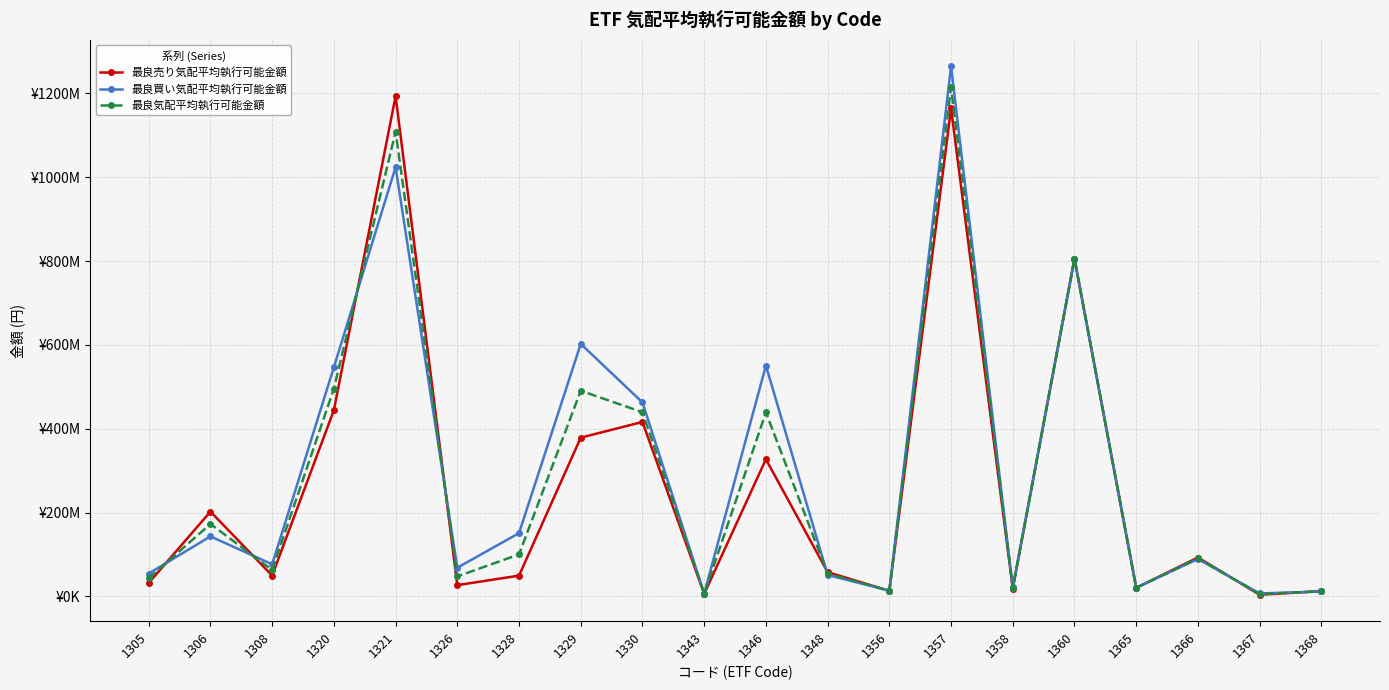

Which series has the largest total across all categories?

最良買い気配平均執行可能金額